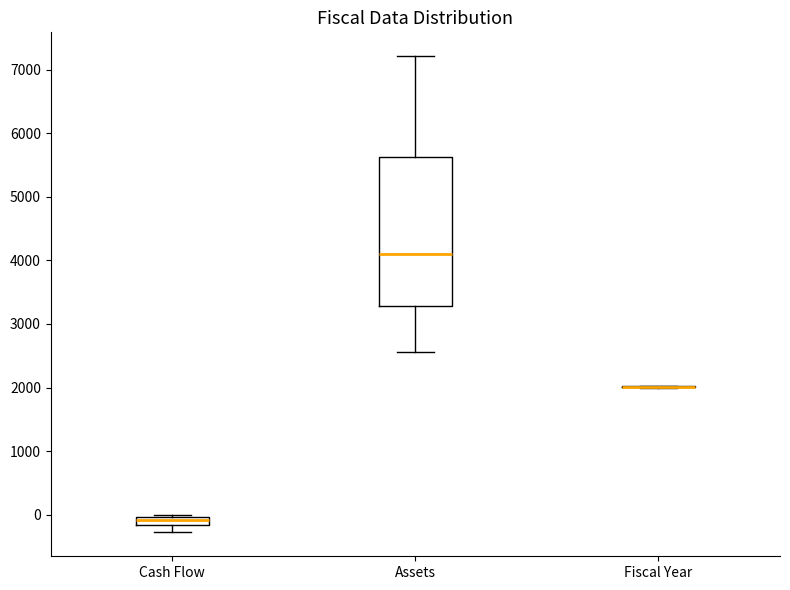

Where is the upper edge of the box for Cash Flow on the y-axis? The values are not printed on the chart, so give them approximately, as read against the axis.

0